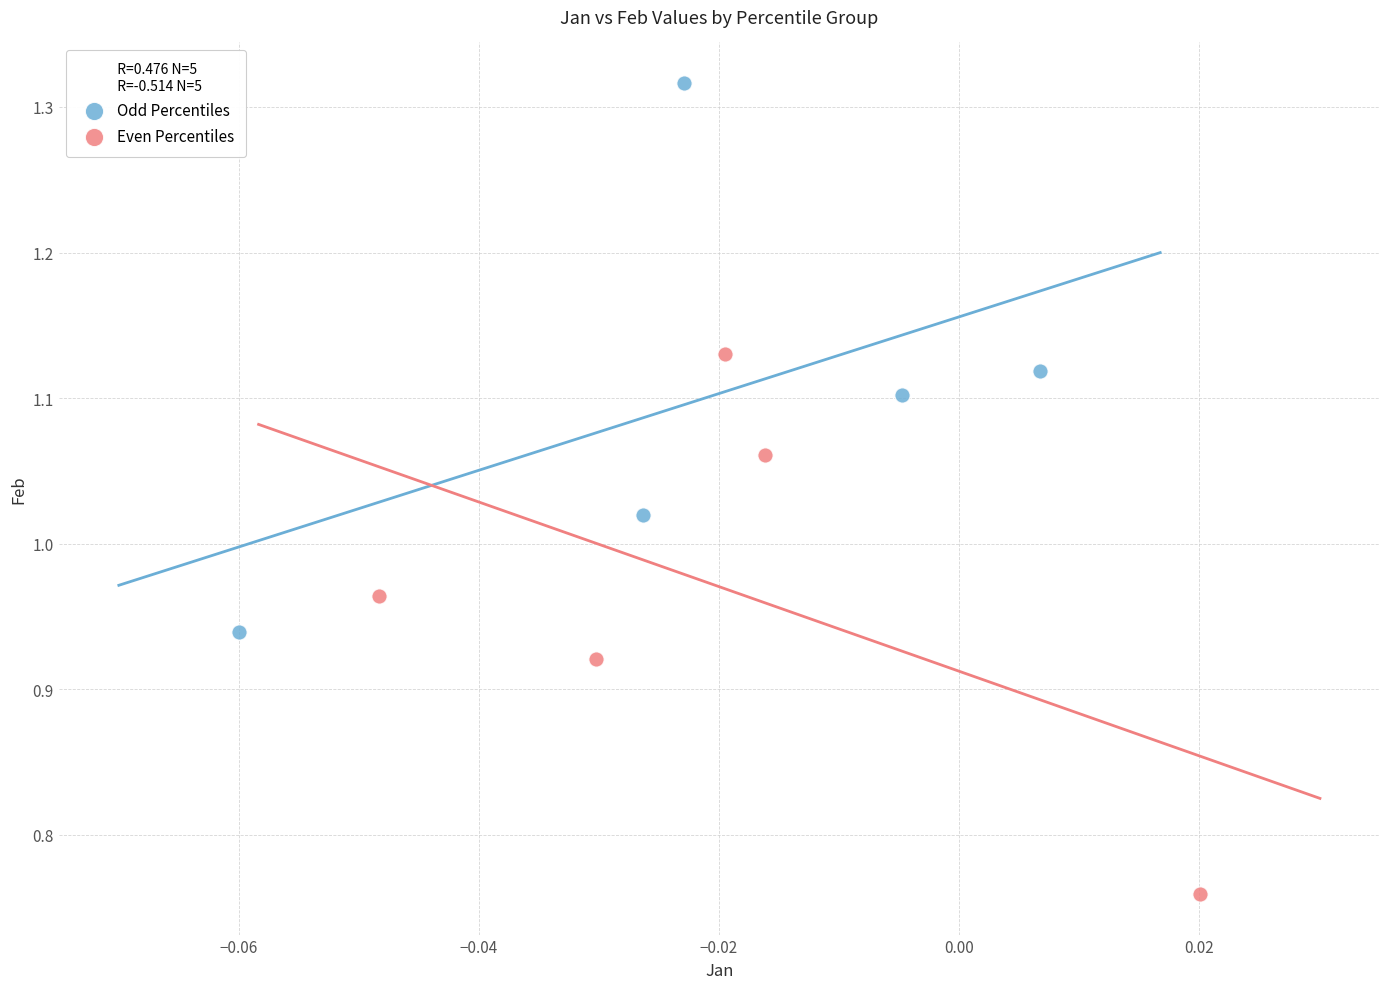

Which series contains the lowest Y value?

Even Percentiles